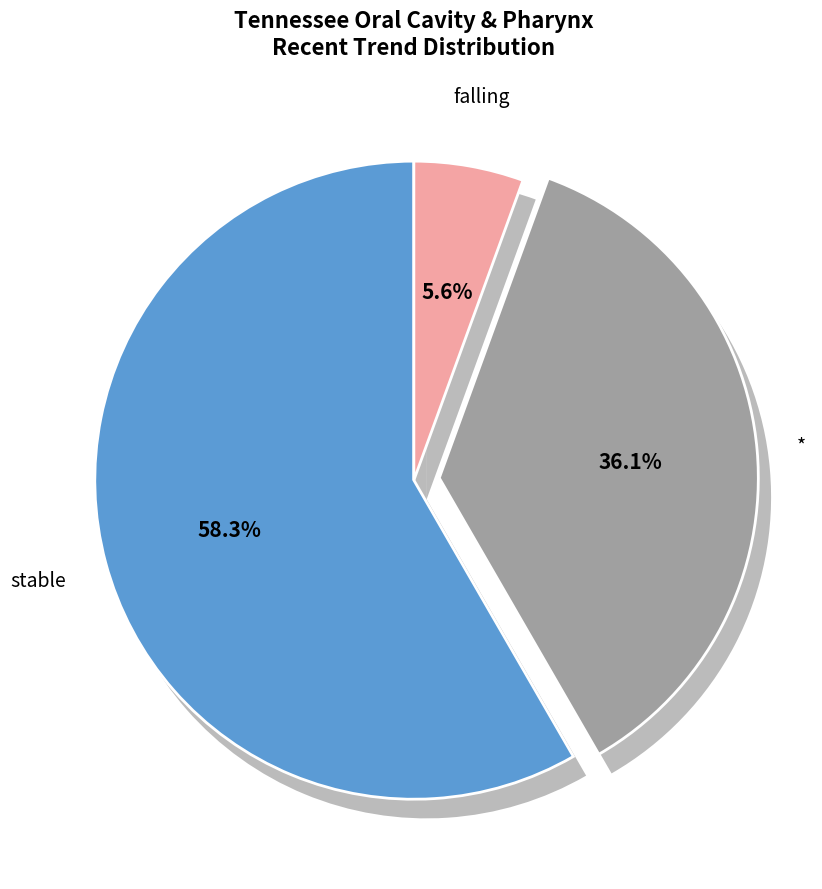

What percentage do falling and stable together represent?

84.7%